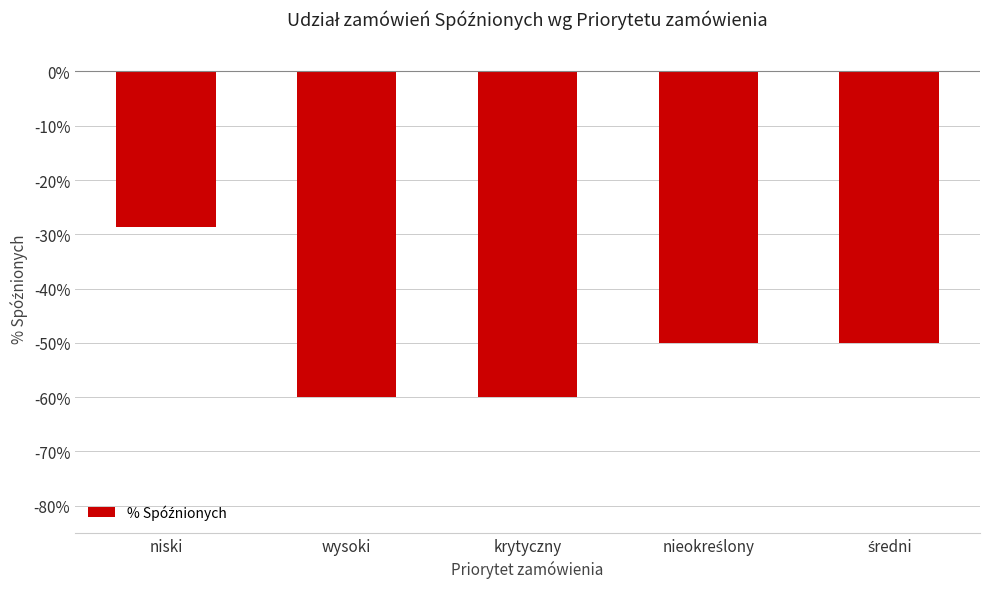

Reading left to right, what are all the values shown in this chart?

-28.6	-60.0	-60.0	-50.0	-50.0